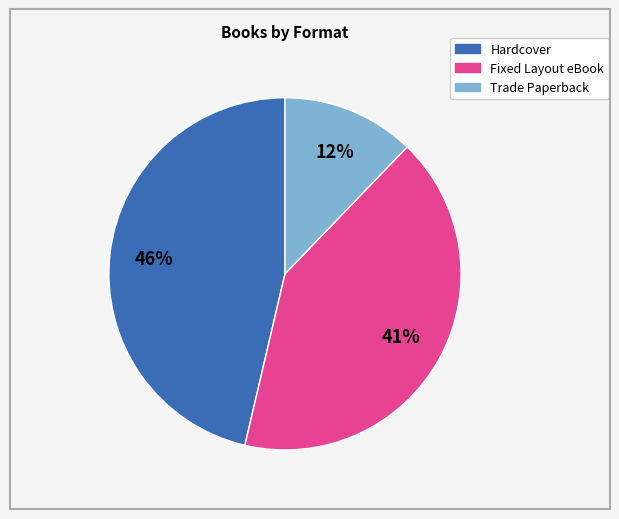

Do Fixed Layout eBook and Hardcover together represent more than half of the pie?

Yes